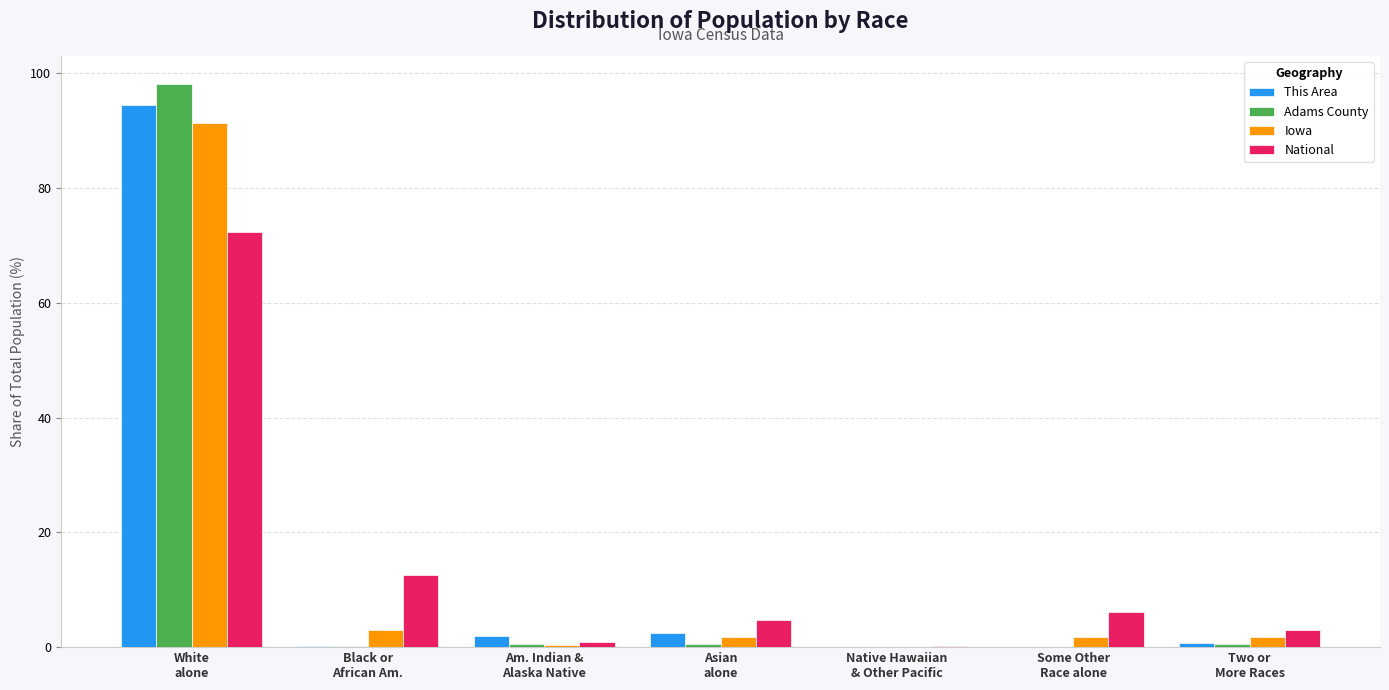

Count the number of data series in this chart.

4